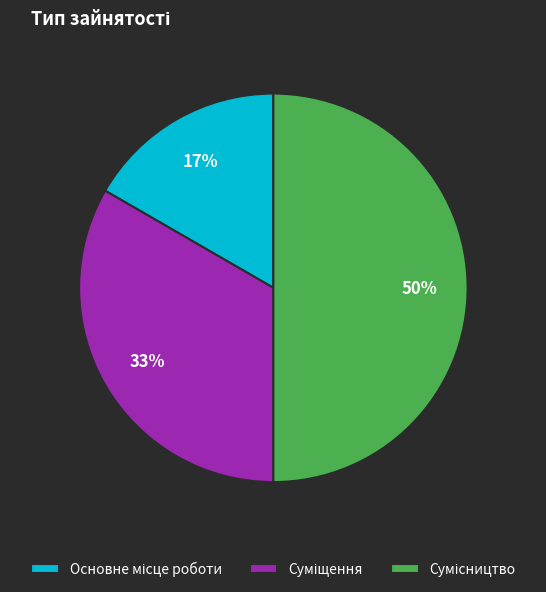

How many slices are in this pie chart?

3